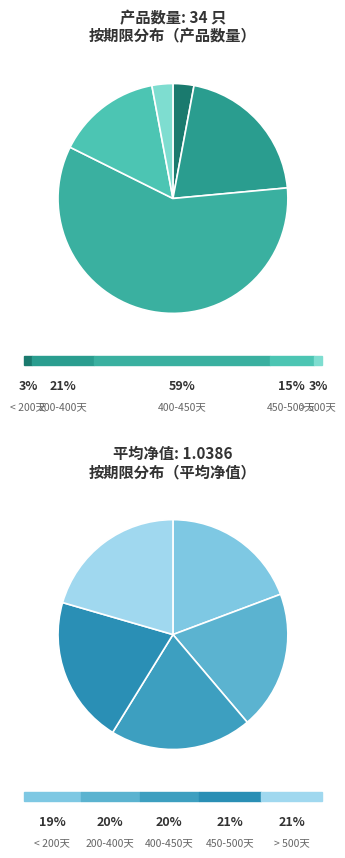

What percentage is NOT represented by 406?

97.1%